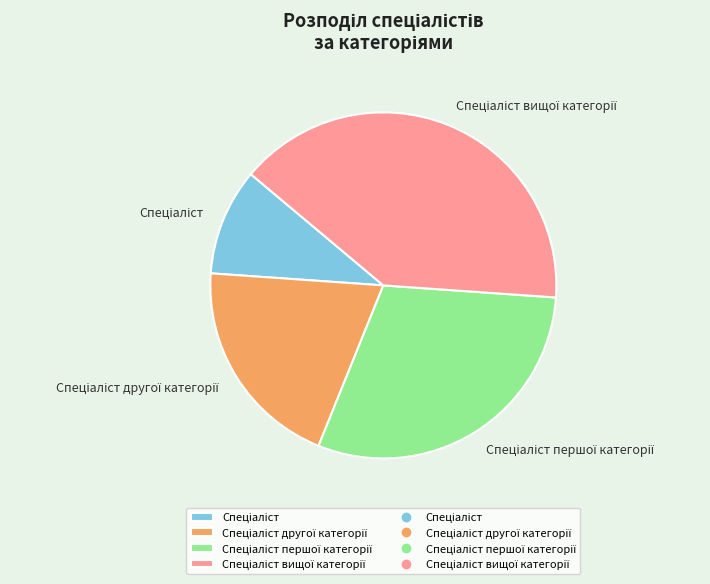

Count the number of slices in the pie.

4